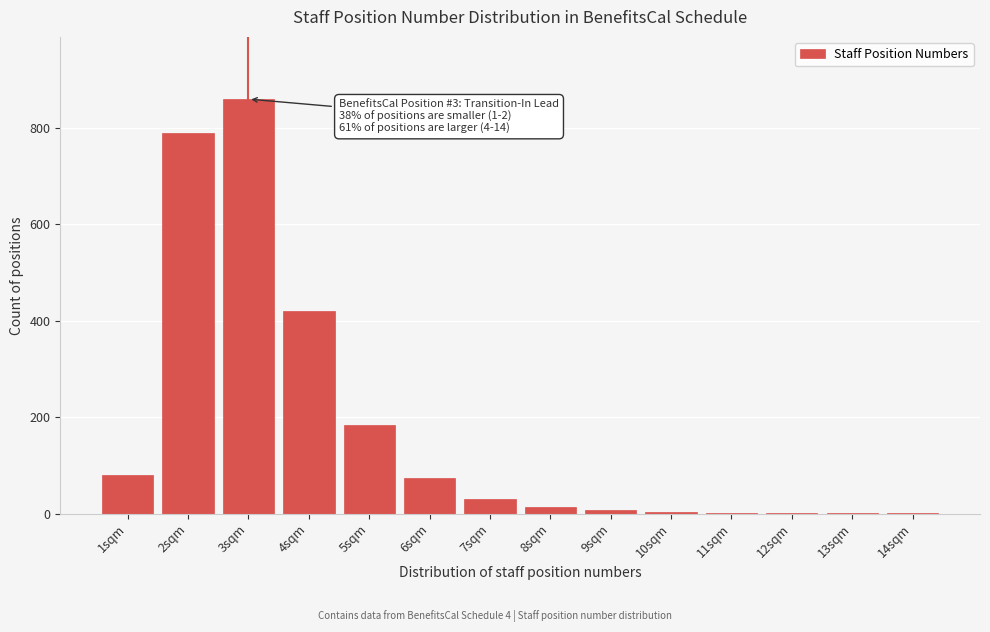

What is the greatest value displayed?

860